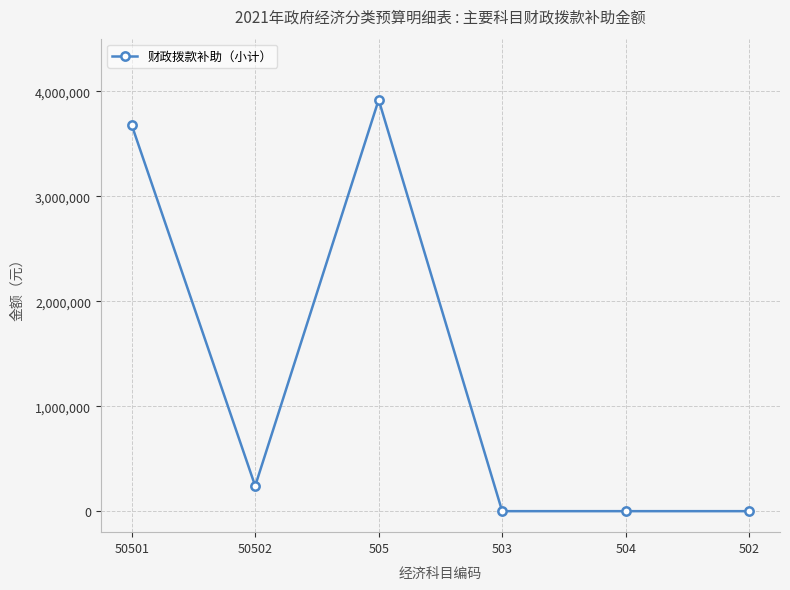

Reading left to right, extract all data points from this chart.

3677869	240000	3917869	0	0	0